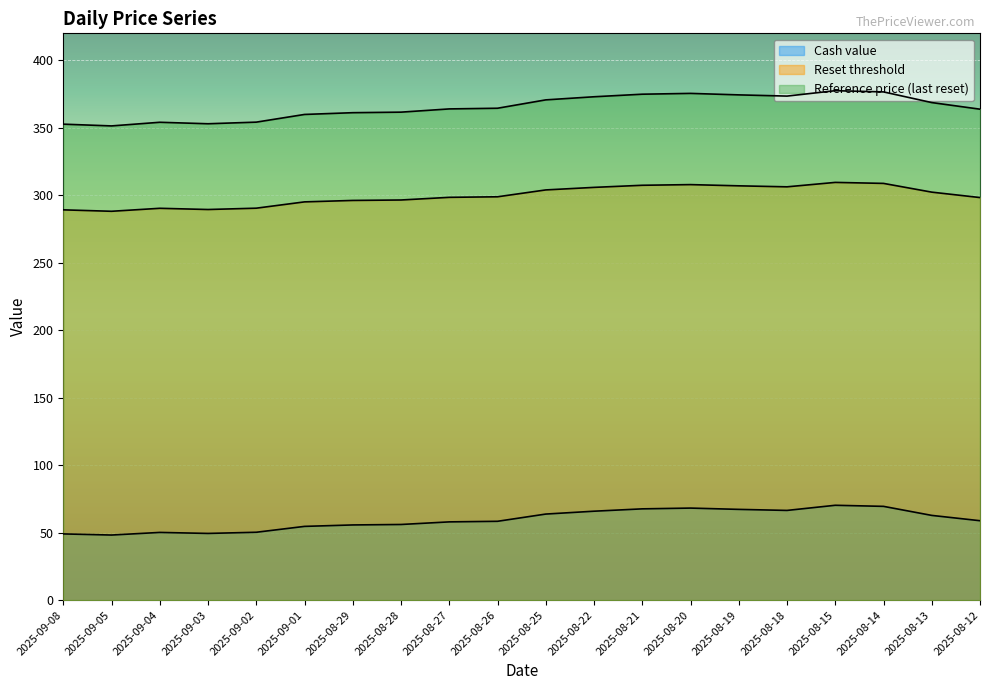

Reading right to left, extract all data points from this chart.

Cash value: 2025-08-12=58.9	2025-08-13=62.8	2025-08-14=69.5	2025-08-15=70.3	2025-08-18=66.5	2025-08-19=67.3	2025-08-20=68.2	2025-08-21=67.7	2025-08-22=65.9	2025-08-25=63.8	2025-08-26=58.4	2025-08-27=58.0	2025-08-28=56.1	2025-08-29=55.7	2025-09-01=54.7	2025-09-02=50.3	2025-09-03=49.5	2025-09-04=50.2	2025-09-05=48.3	2025-09-08=49.1
Reset threshold: 2025-08-12=298.3	2025-08-13=302.3	2025-08-14=308.8	2025-08-15=309.6	2025-08-18=306.3	2025-08-19=307.0	2025-08-20=307.9	2025-08-21=307.4	2025-08-22=305.9	2025-08-25=304.0	2025-08-26=298.9	2025-08-27=298.5	2025-08-28=296.5	2025-08-29=296.2	2025-09-01=295.1	2025-09-02=290.4	2025-09-03=289.5	2025-09-04=290.4	2025-09-05=288.1	2025-09-08=289.2
Reference price (last reset): 2025-08-12=363.8	2025-08-13=368.7	2025-08-14=376.6	2025-08-15=377.5	2025-08-18=373.5	2025-08-19=374.4	2025-08-20=375.5	2025-08-21=374.9	2025-08-22=373.0	2025-08-25=370.7	2025-08-26=364.5	2025-08-27=364.0	2025-08-28=361.6	2025-08-29=361.2	2025-09-01=359.9	2025-09-02=354.2	2025-09-03=353.0	2025-09-04=354.1	2025-09-05=351.4	2025-09-08=352.7